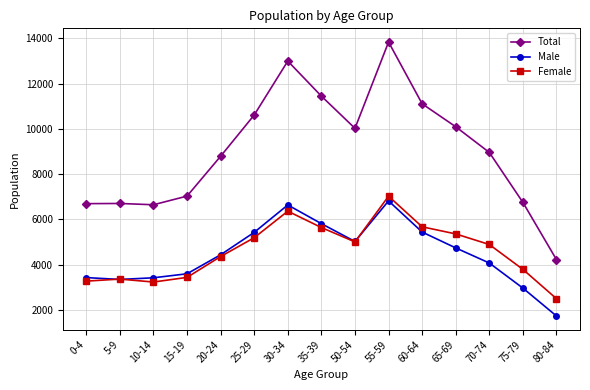

How many data points in Female are less than 4889?

7